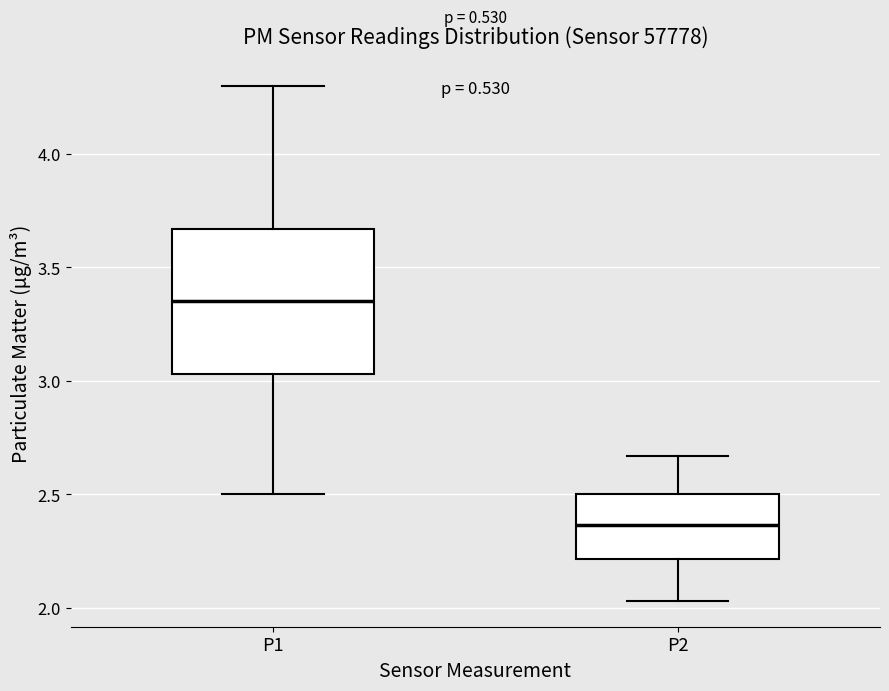

Reading left to right, read every box against the y-axis: the position of its median line, the range the box covers, and the ends of its whiskers. The values are not printed on the chart, so give them approximately, as read against the axis.

P1: median 3.35, box 3.05 to 3.65, whiskers 2.50 to 4.30
P2: median 2.35, box 2.20 to 2.50, whiskers 2.05 to 2.65